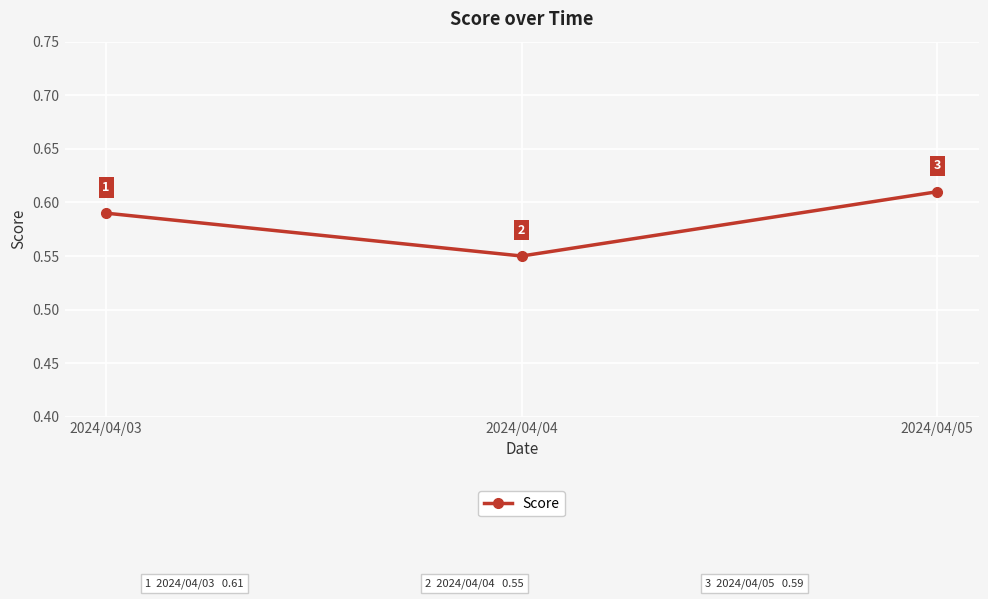

At which label is the value closest to 0?

2024/04/04